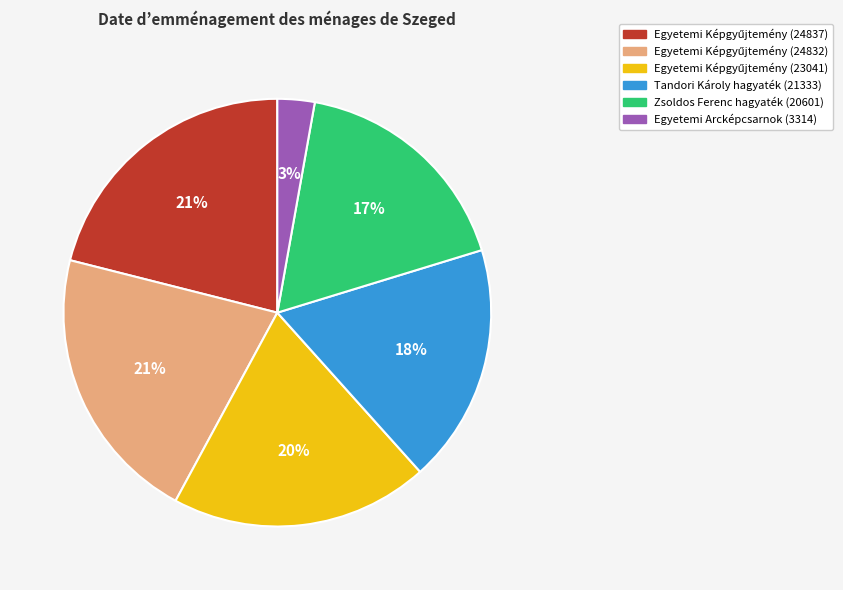

What percentage is the Zsoldos Ferenc hagyaték (20601) slice, to the nearest percent?

17%